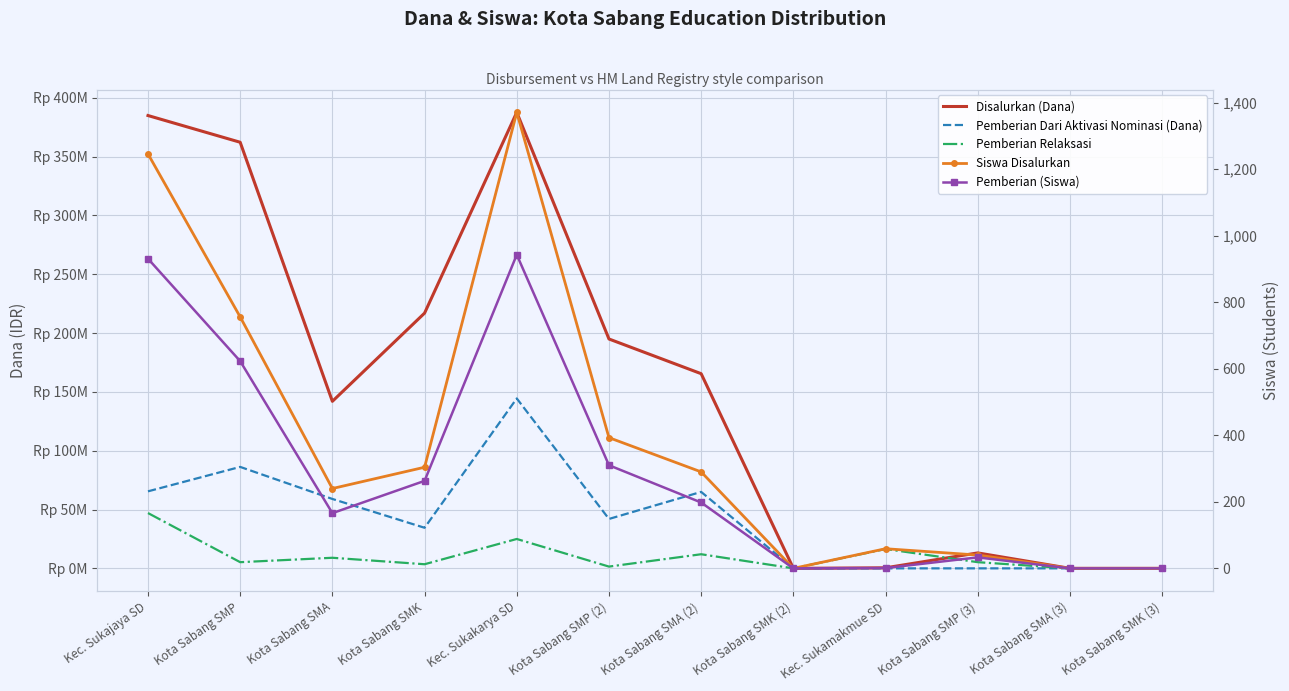

What value does the Pemberian Dari Aktivasi Nominasi (Dana) series have at Kota Sabang SMK?

34500000